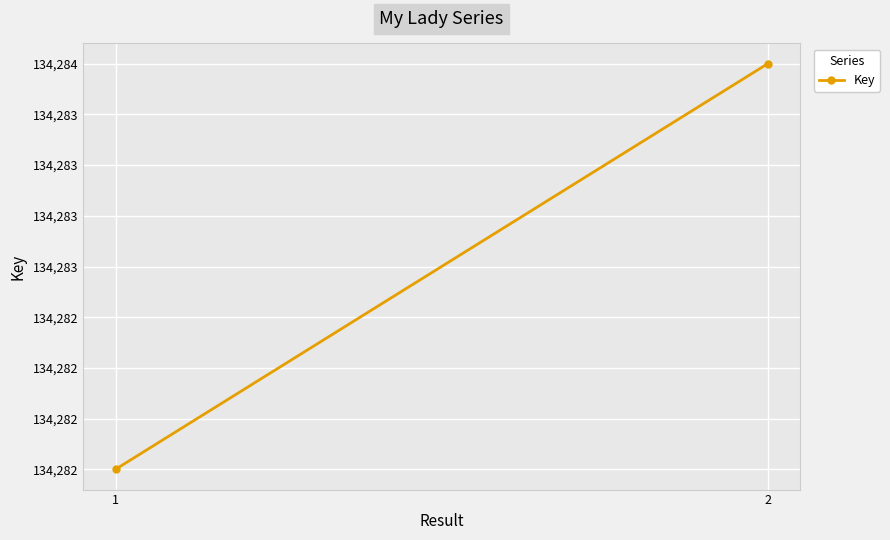

Reading right to left, what are all the values shown in this chart?

2=134284	1=134282